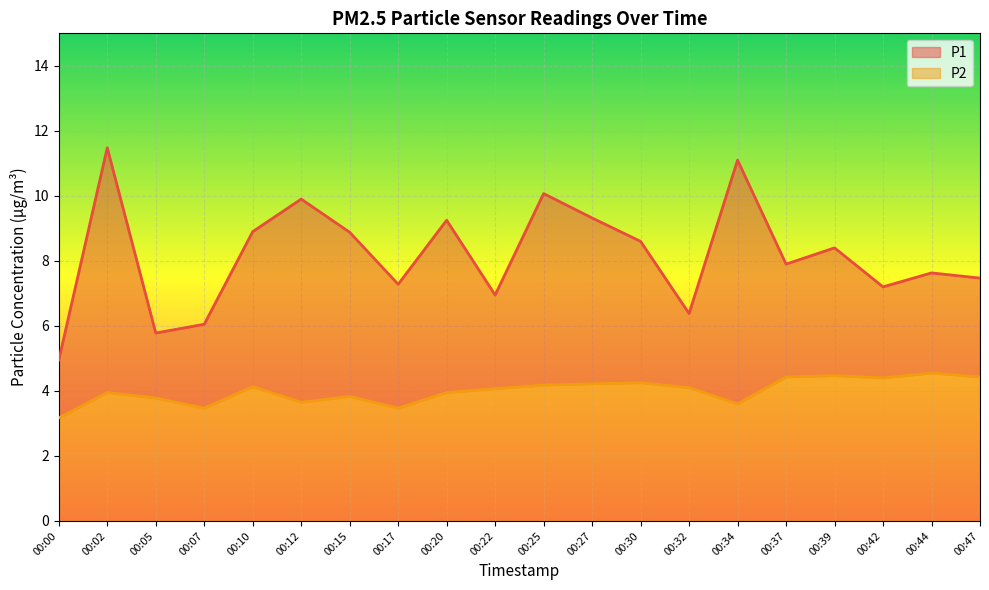

What are all the series names shown in the legend?

P1, P2